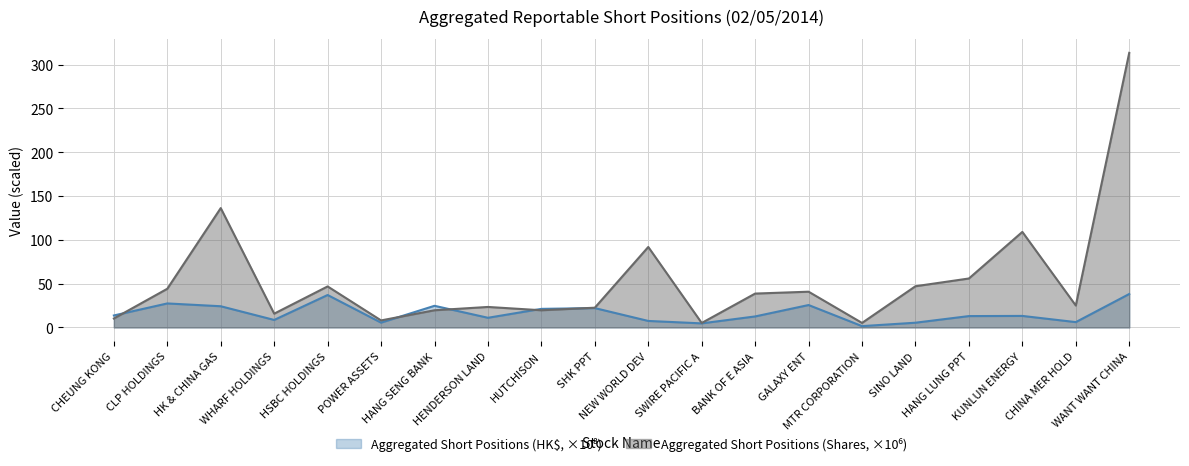

What is the difference between the values at HK & CHINA GAS and NEW WORLD DEV?

44.4